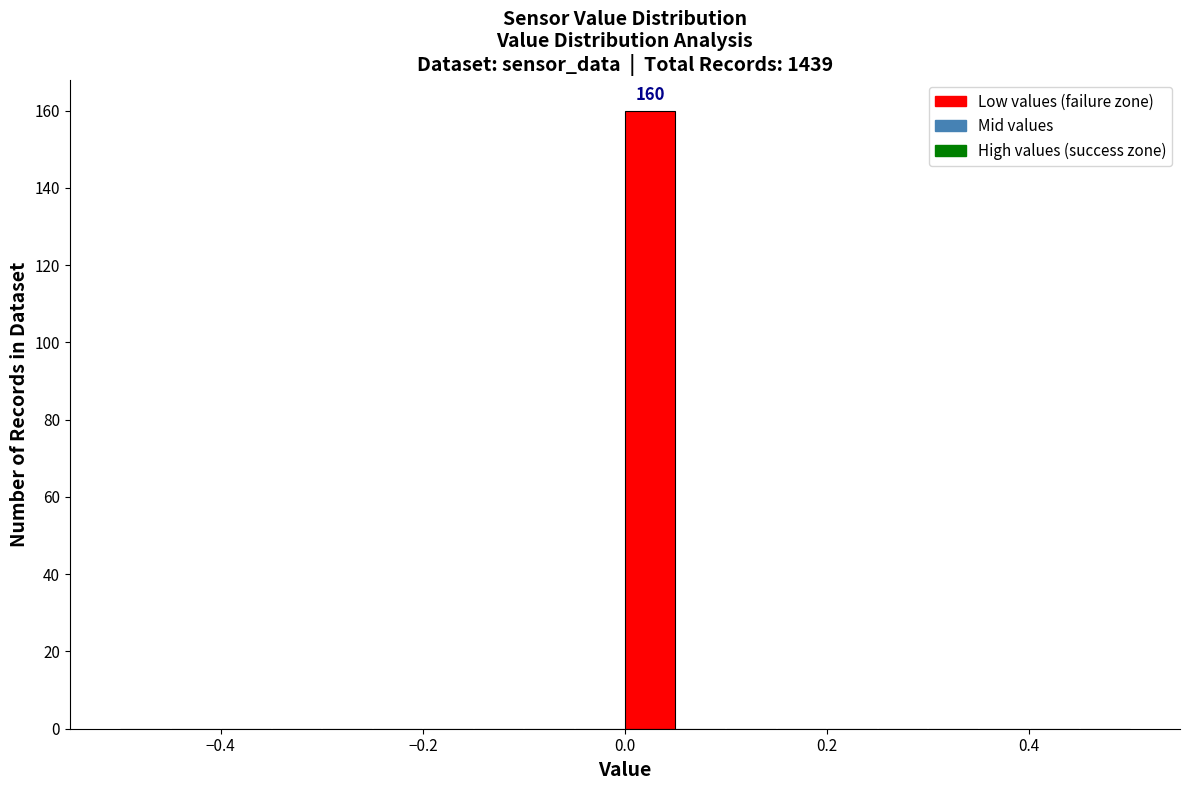

Read against the x-axis, roughly where is the centre of the tallest bar?

0.02